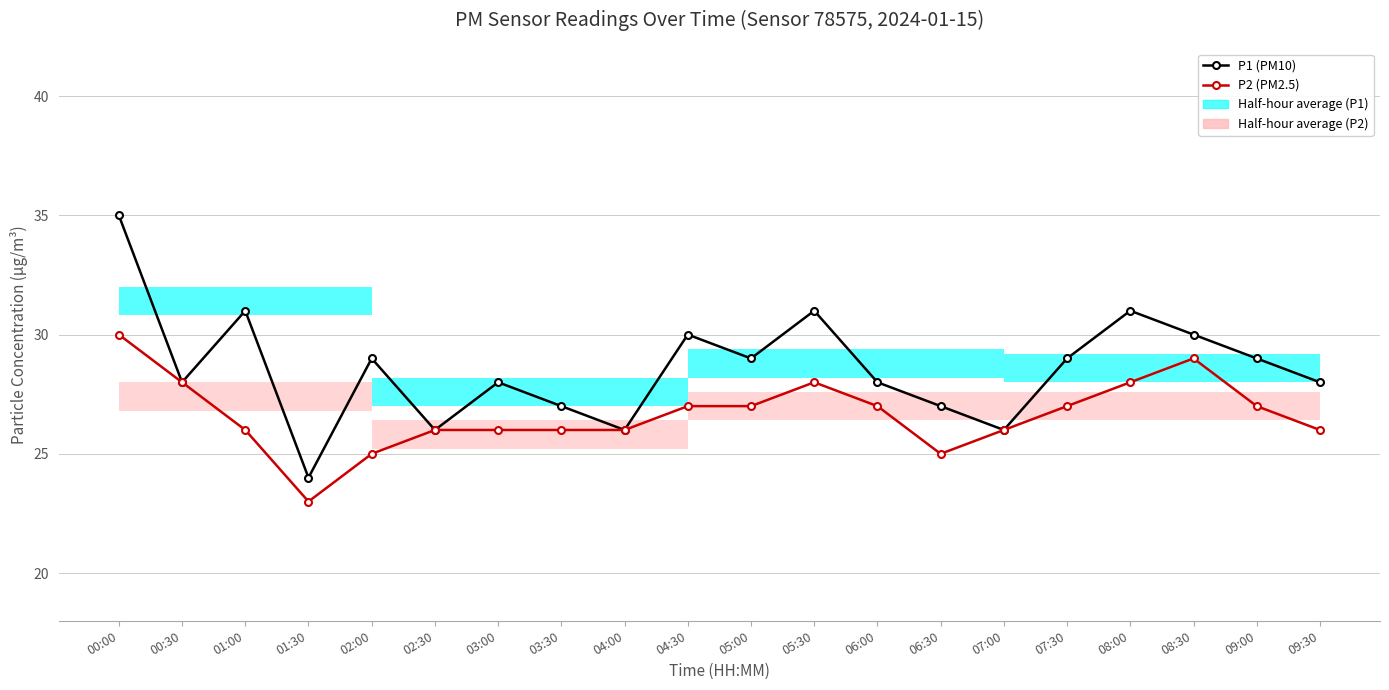

How many interior local valleys does the P2 (PM2.5) series have?

2